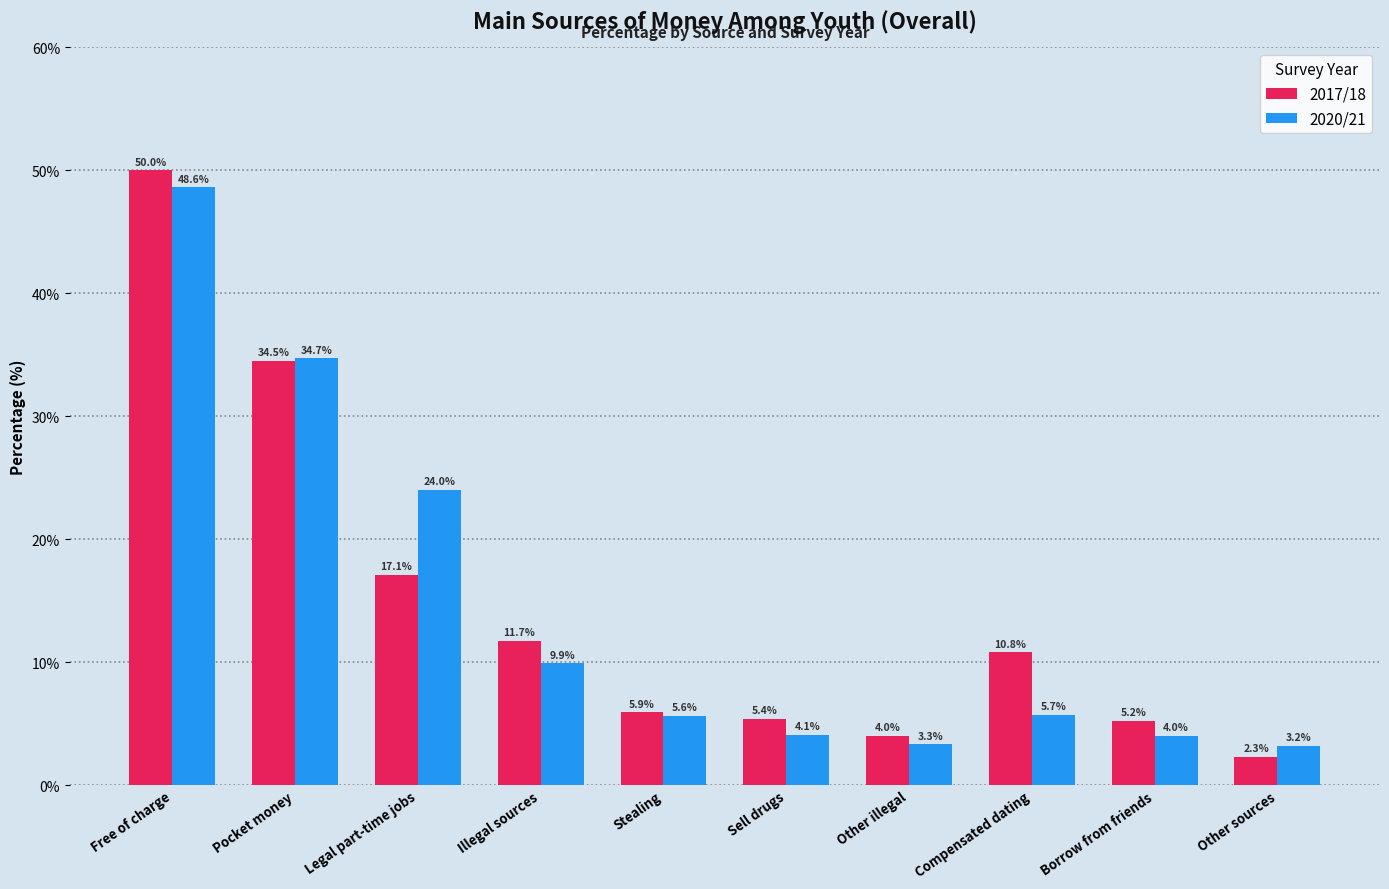

The value of 2017/18 at Illegal sources is 7.3. True or false?

False